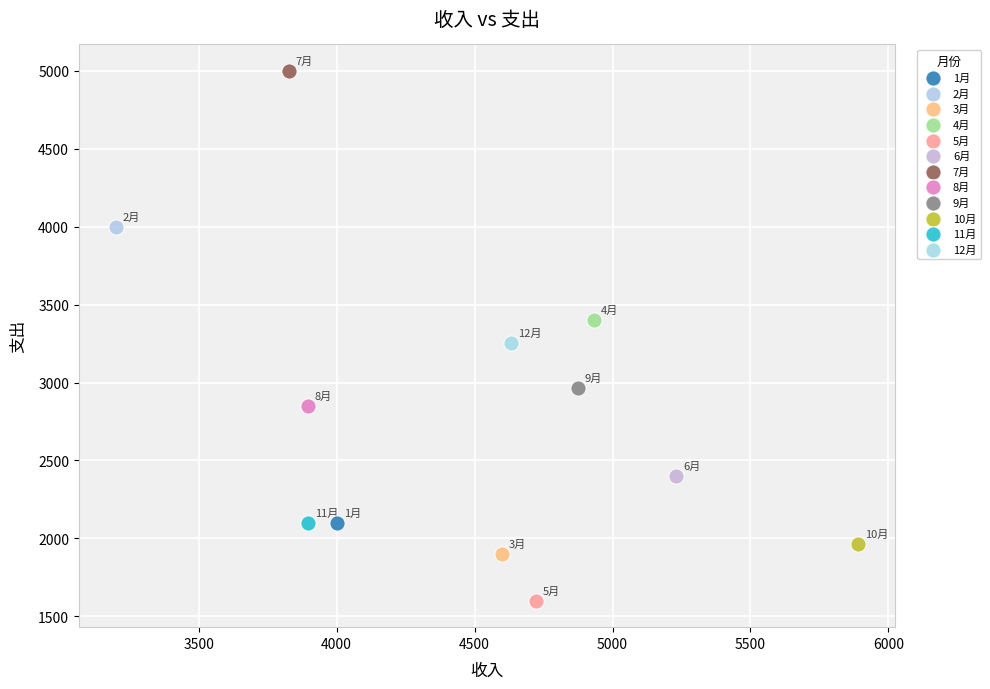

What are all the series names shown in the legend?

1月, 2月, 3月, 4月, 5月, 6月, 7月, 8月, 9月, 10月, 11月, 12月